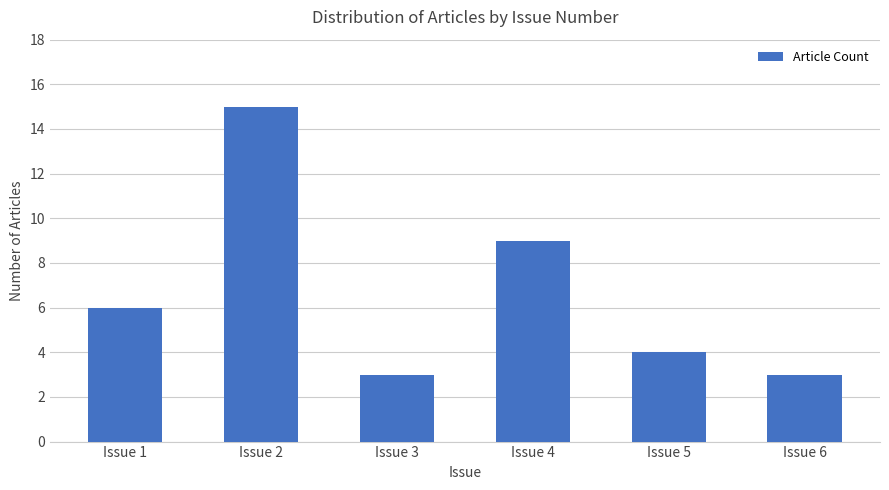

How many categories are shown in the chart?

6